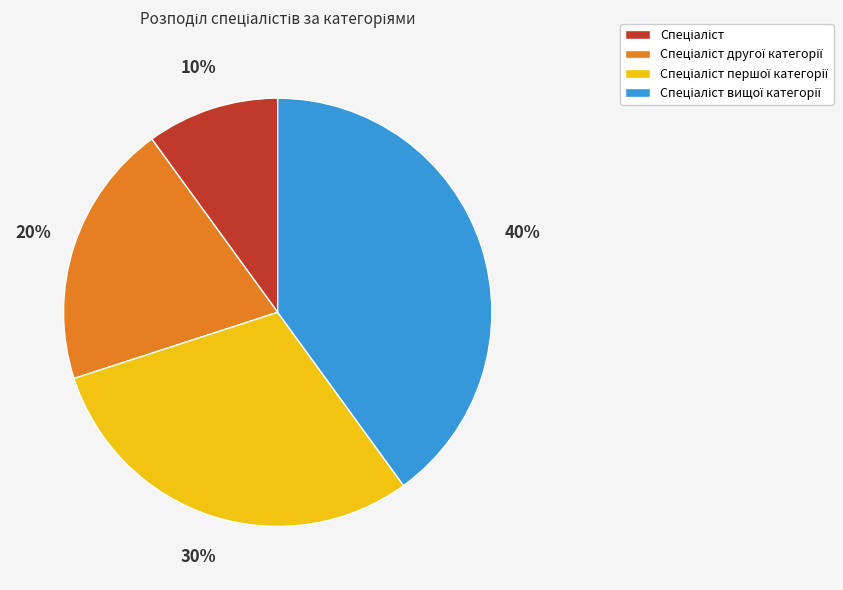

Is there a majority slice in this chart?

No